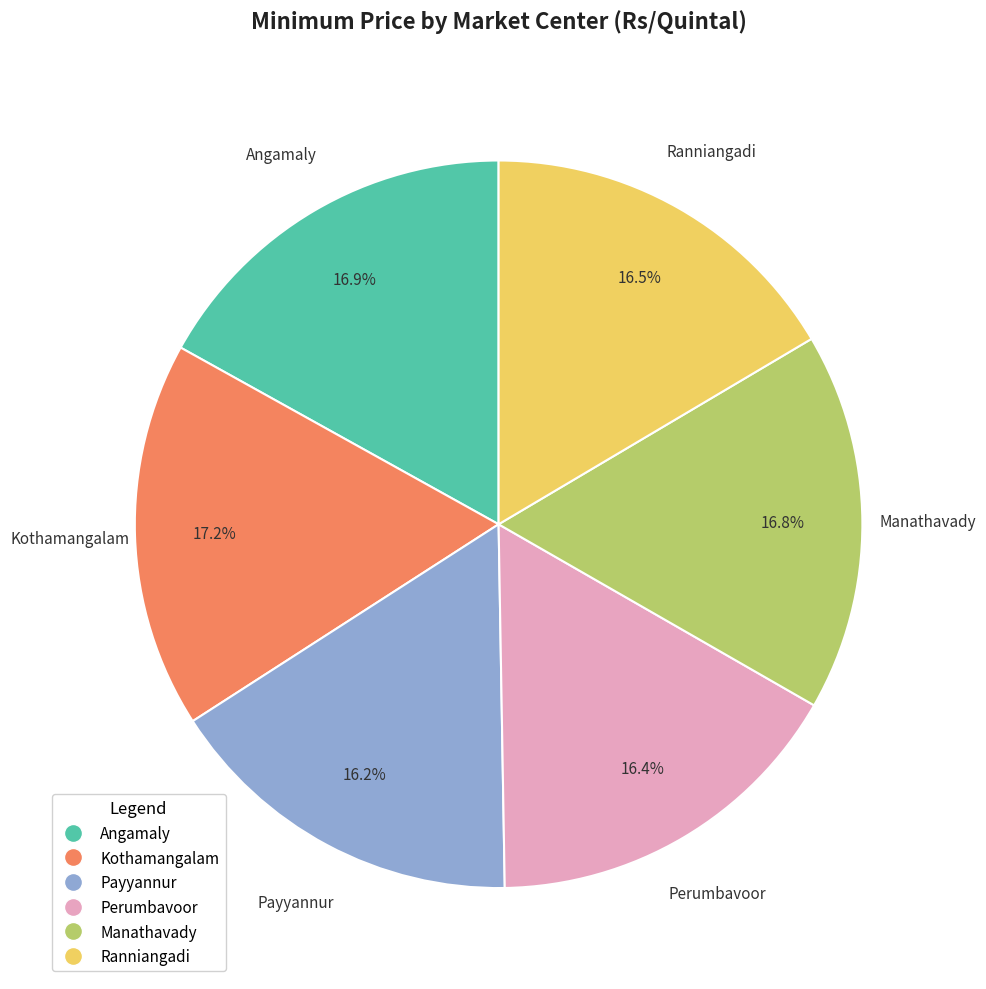

Is there a majority slice in this chart?

No